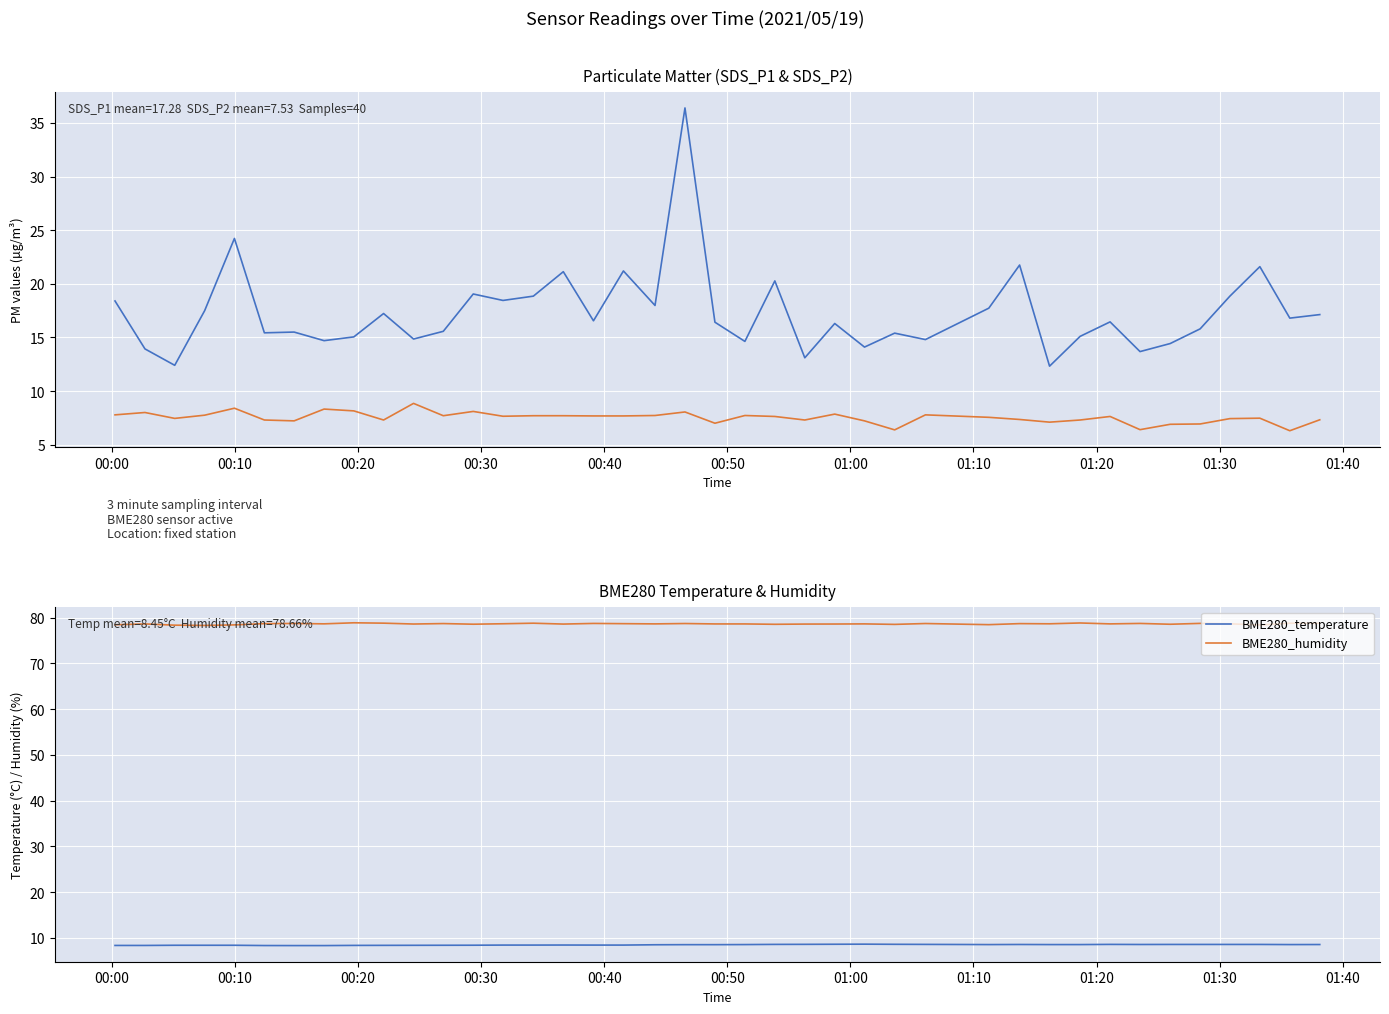

What is the highest value of the BME280_humidity series?

78.9